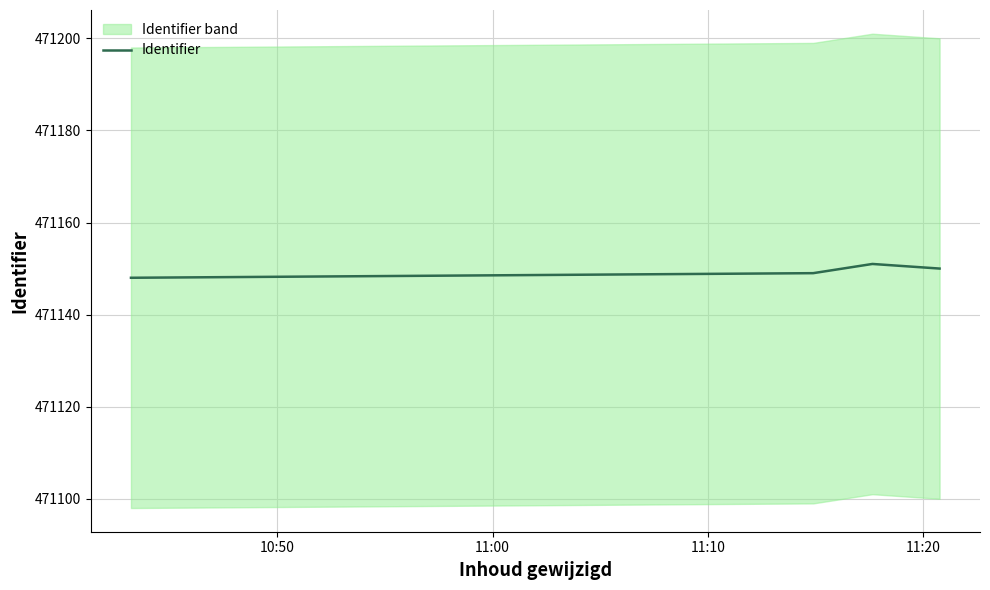

In Identifier, how many points are higher than both neighbors (excluding endpoints)?

1